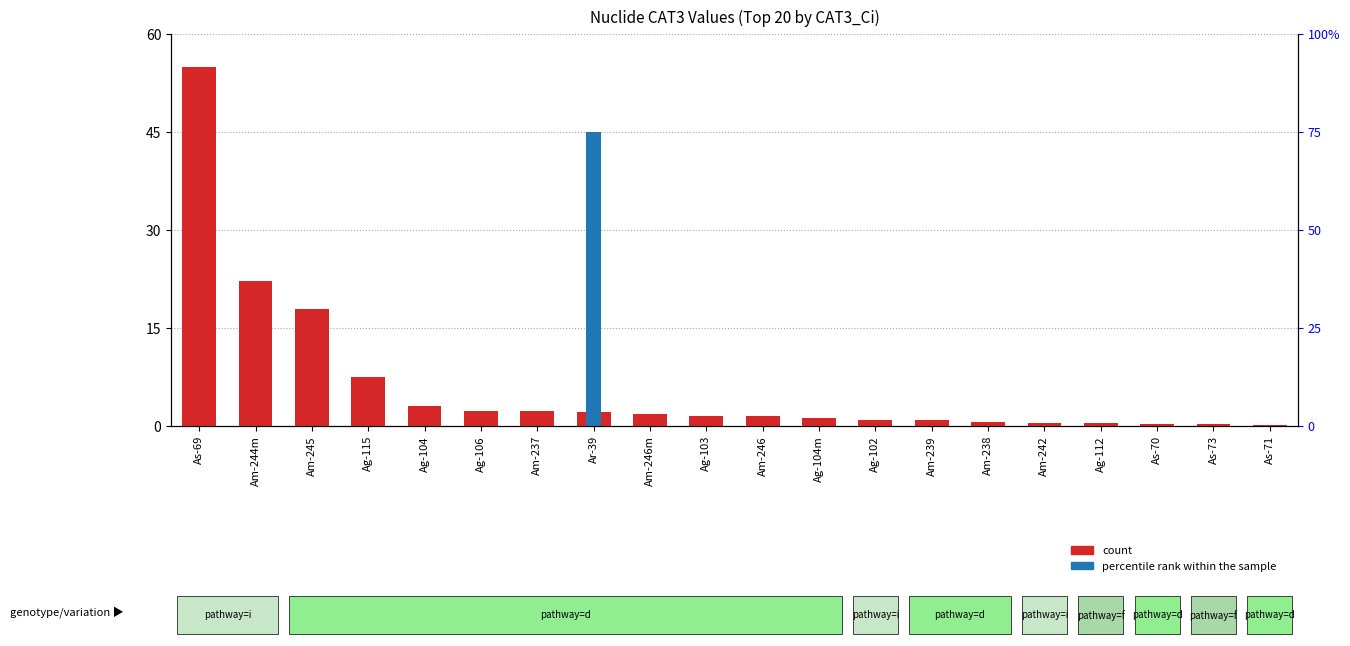

Are the bars grouped side by side (vs. stacked)?

Yes